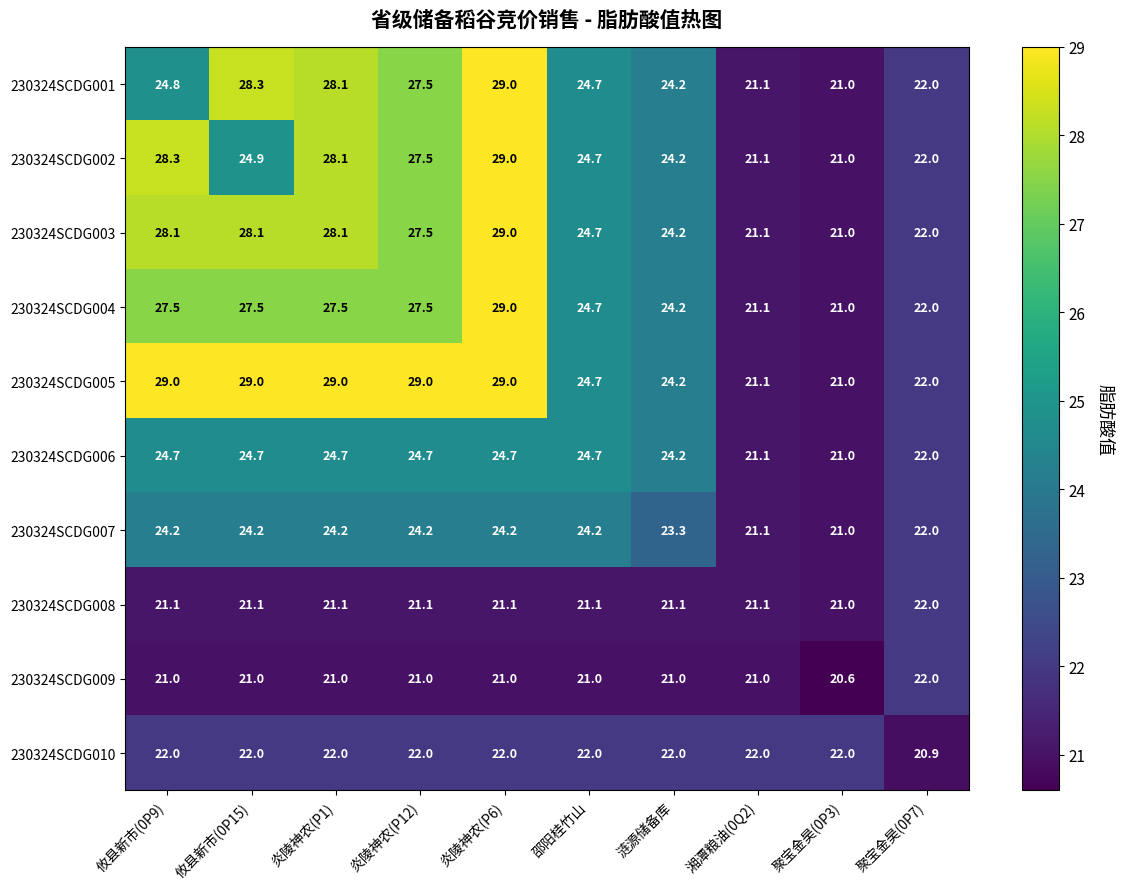

What is the approximate value of 230324SCDG007 at 攸县新市(0P9)?

24.2